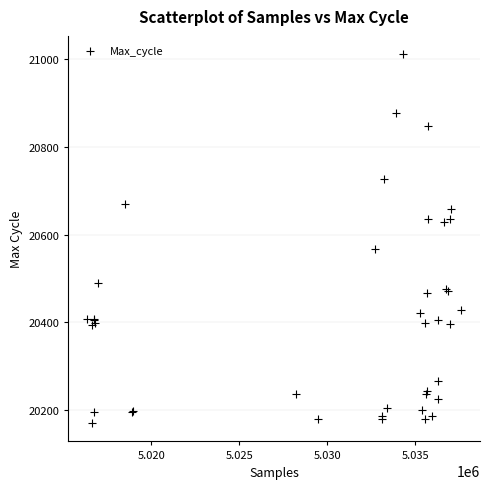

What Y value in the scatter plot is closest to 20591?

20568